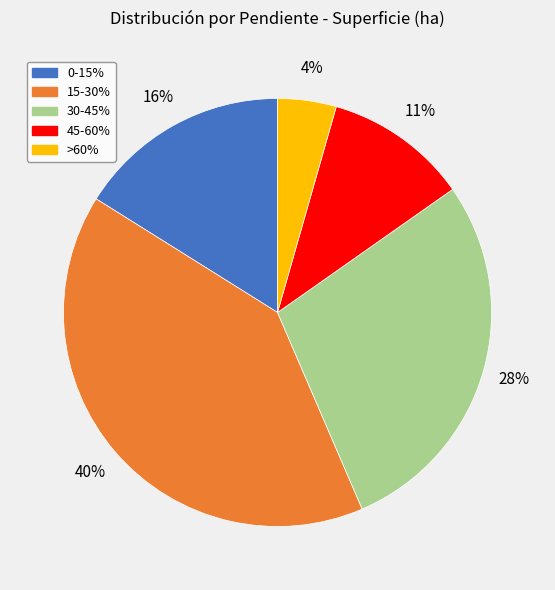

True or false: 0-15% accounts for 24% of the total.

False